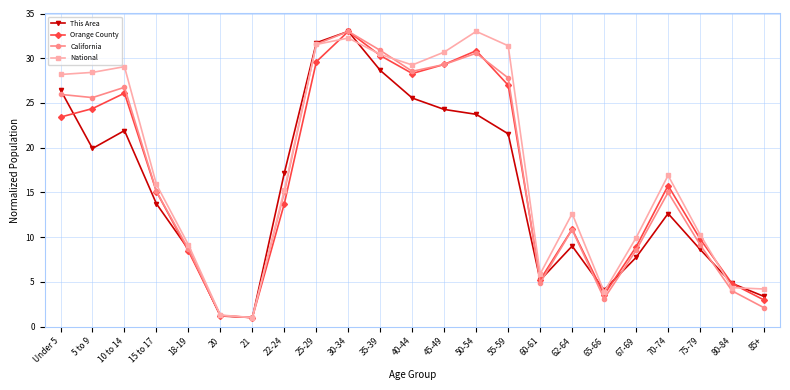

What is the sum of the Orange County values at 30-34 and 67-69?

41.9